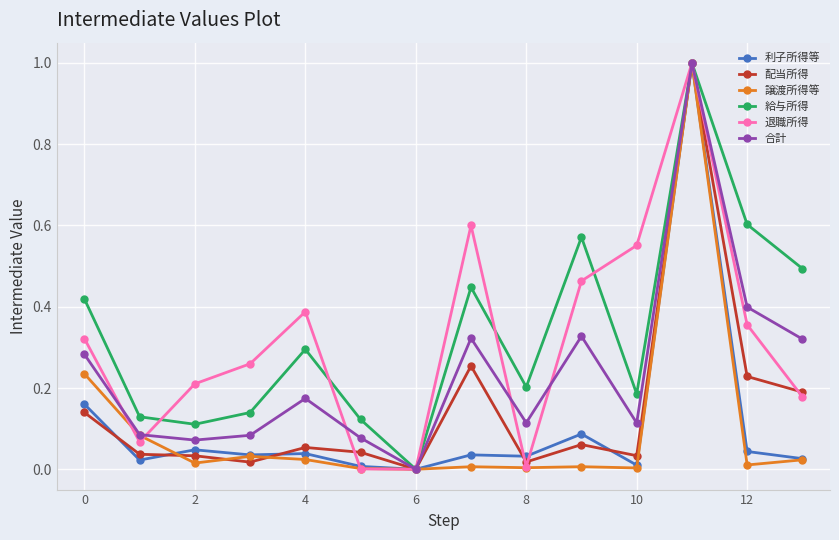

True or false: 給与所得 has more than 1 points higher than both neighbors.

True